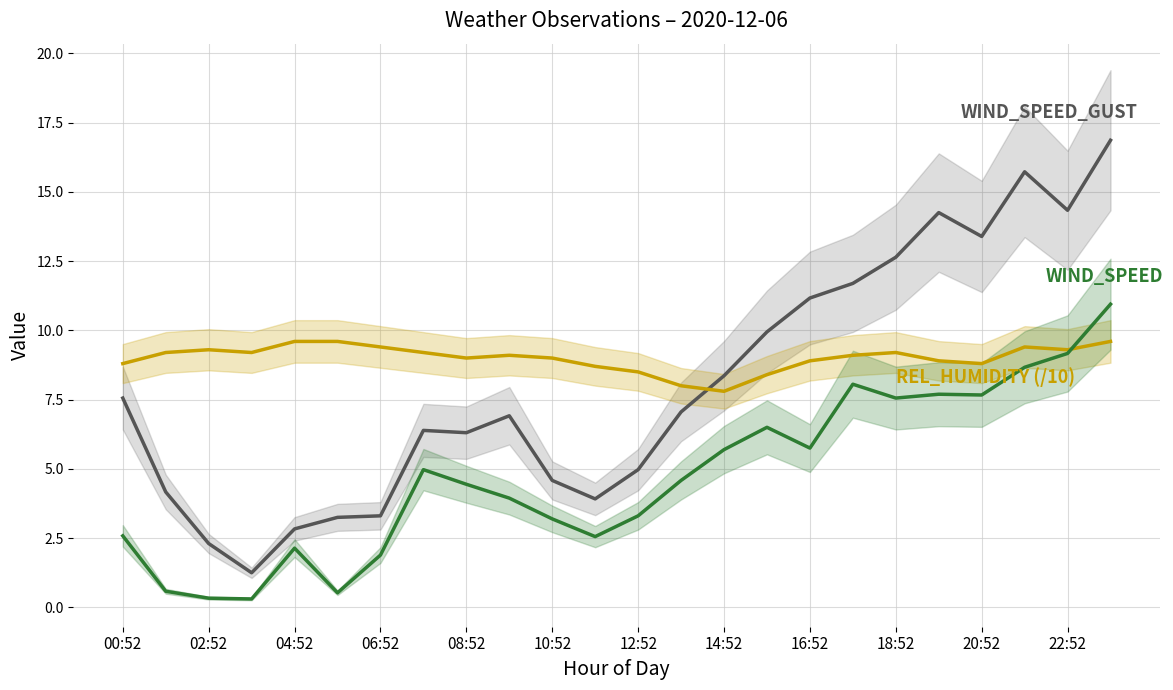

How many data points in REL_HUMIDITY are less than 9?

9